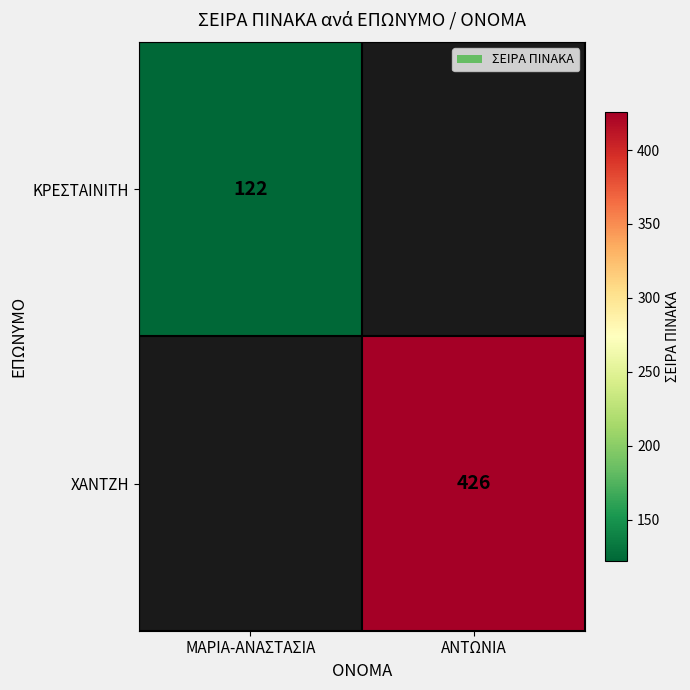

True or false: ΧΑΝΤΖΗ has a value of 650 at ΑΝΤΩΝΙΑ.

False